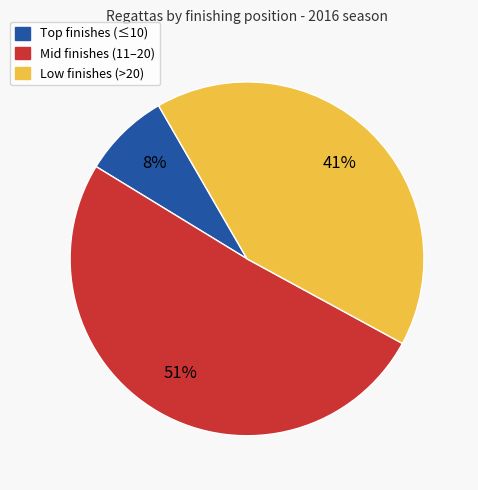

Count the number of slices in the pie.

3